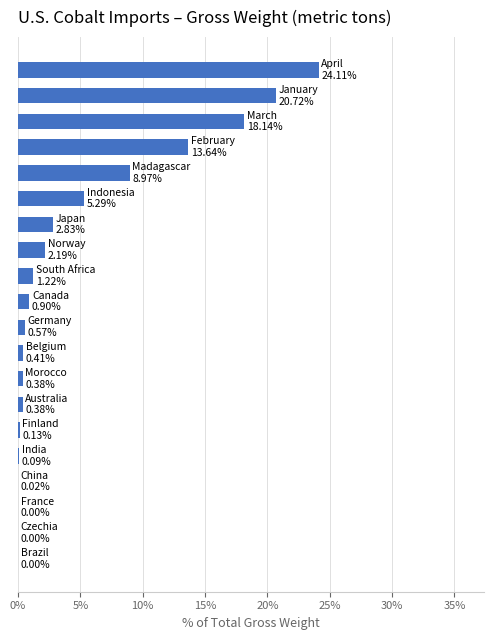

What is the maximum value shown in the chart?

24.1